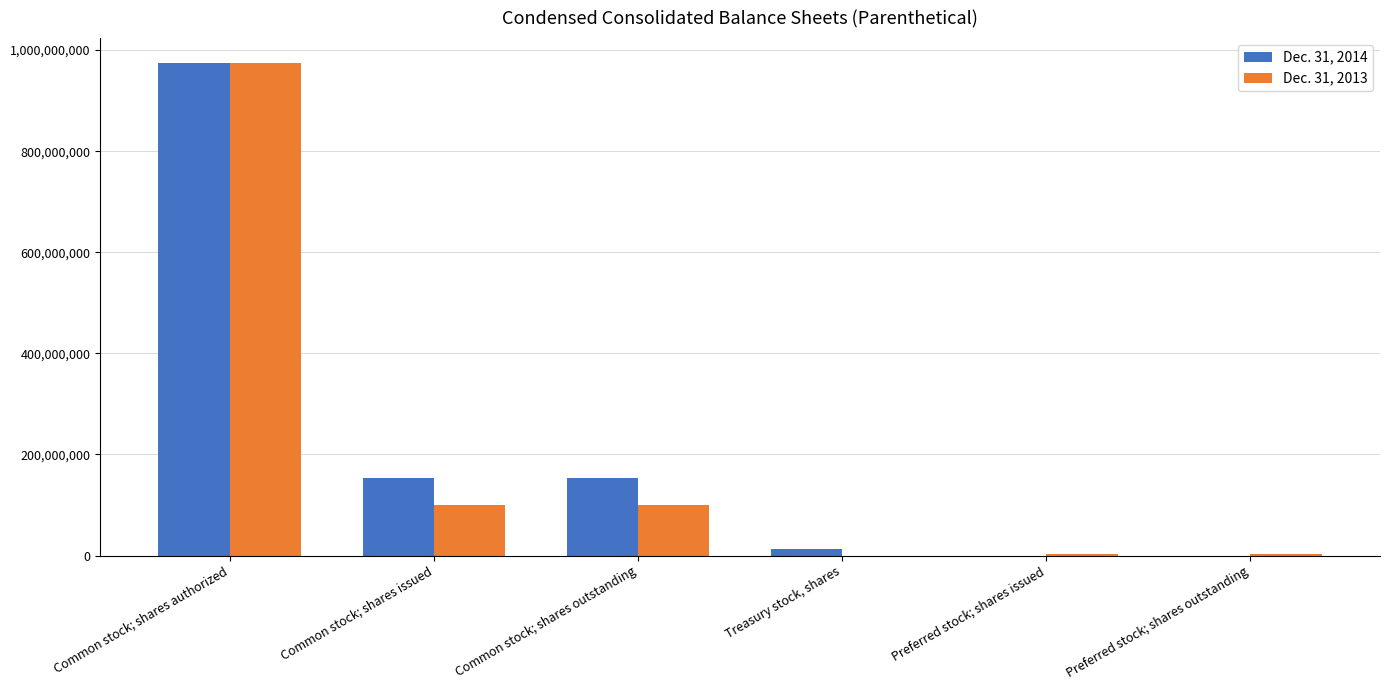

At which label does Dec. 31, 2014 reach its peak?

Common stock; shares authorized